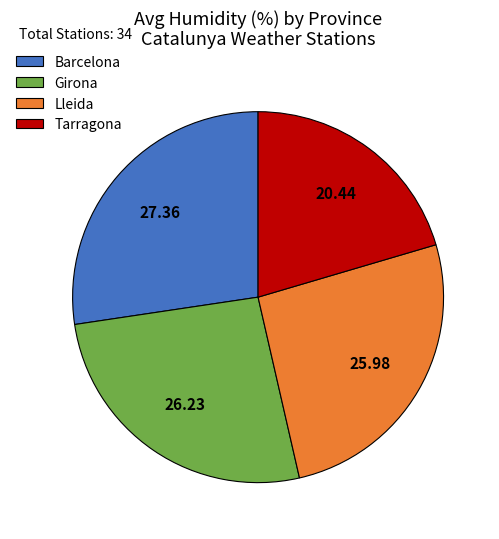

Which has a higher value, Lleida or Tarragona?

Lleida